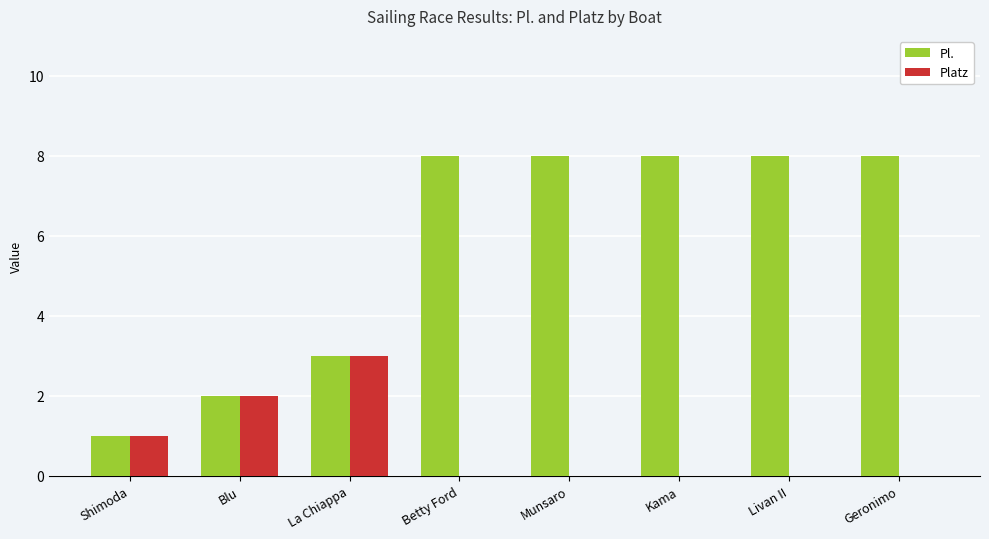

Between Blu and Munsaro, which series saw the biggest shift?

Pl.